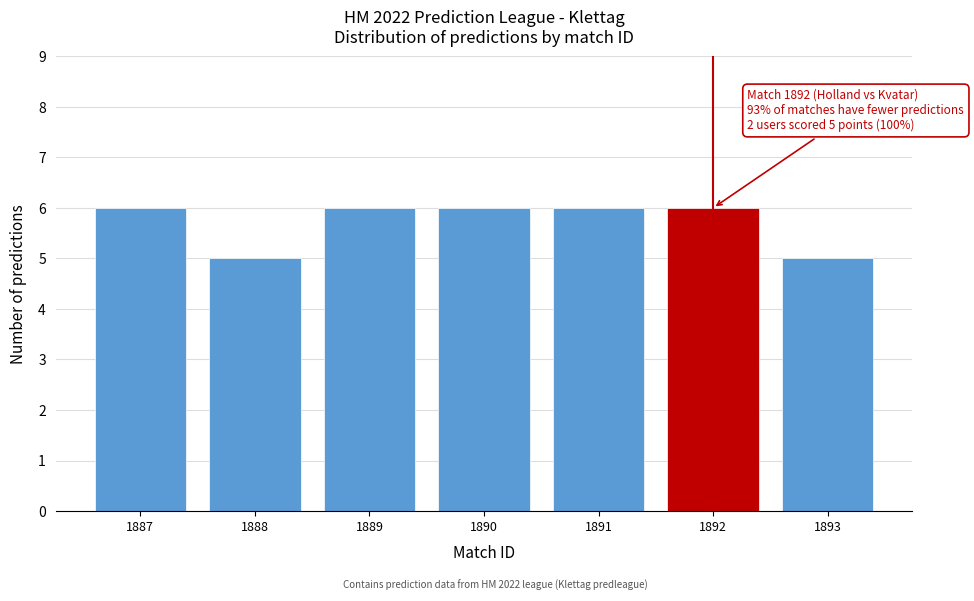

Reading left to right, what are all the values shown in this chart?

6	5	6	6	6	6	5